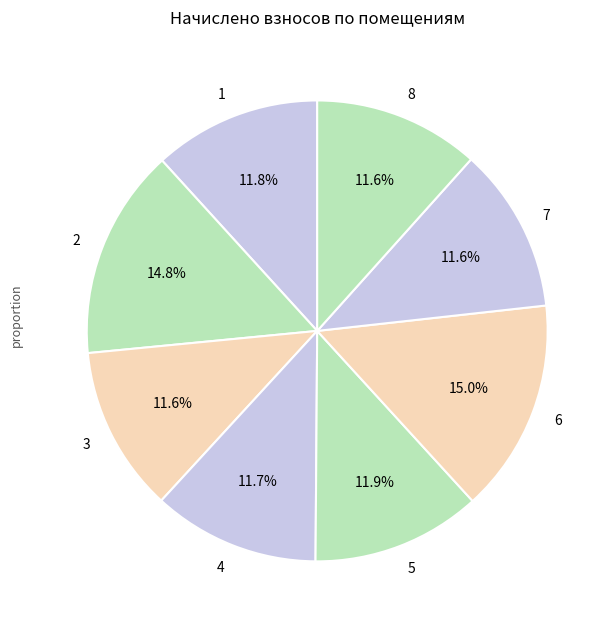

Is it true that 8 is 12% of the pie?

True